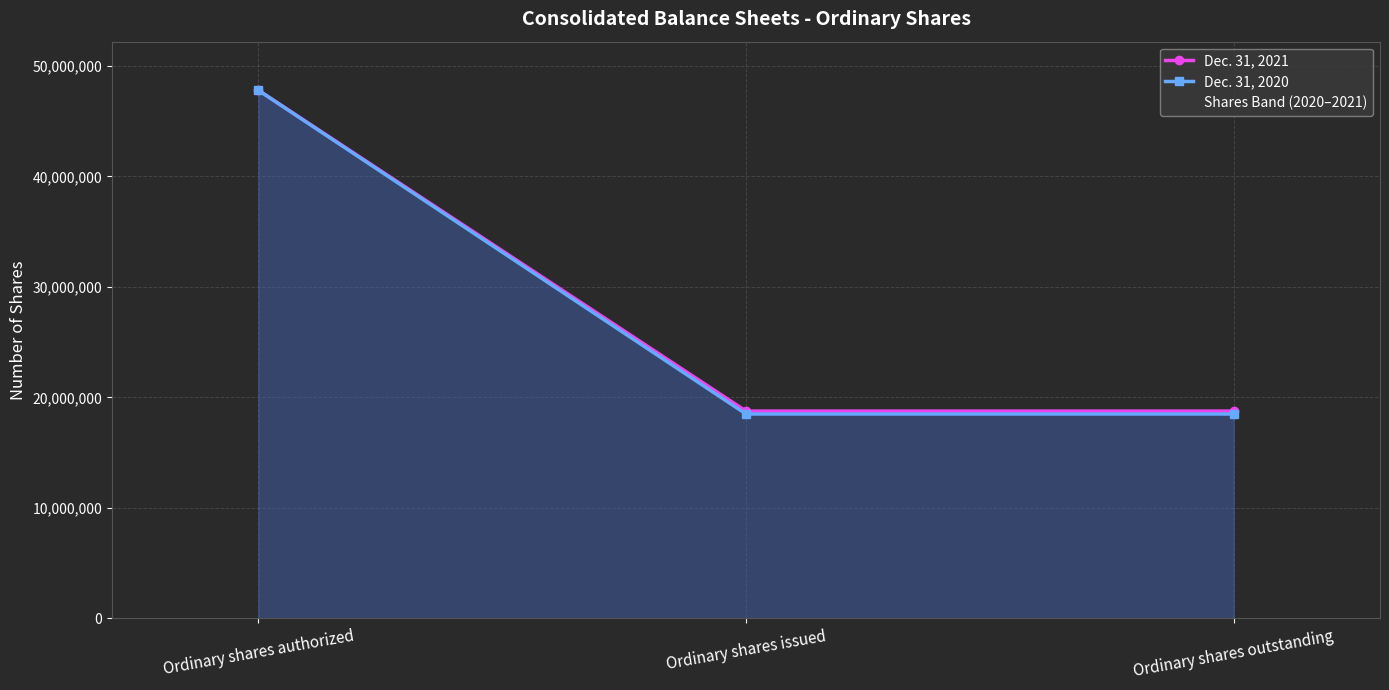

Which series has the largest total across all categories?

Dec. 31, 2021